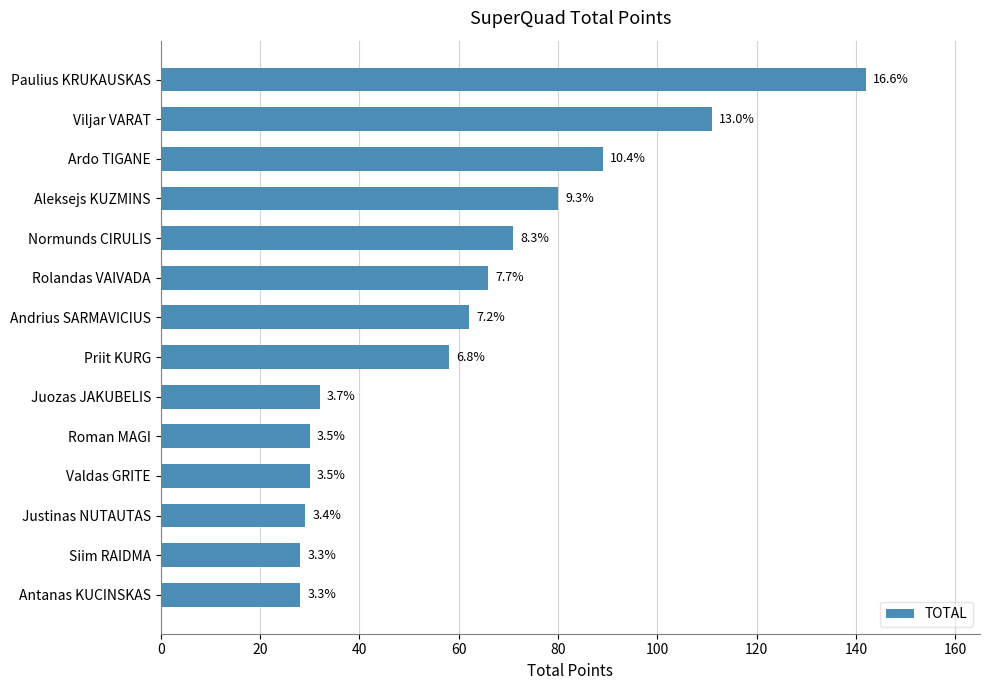

How many bars are there in total?

14